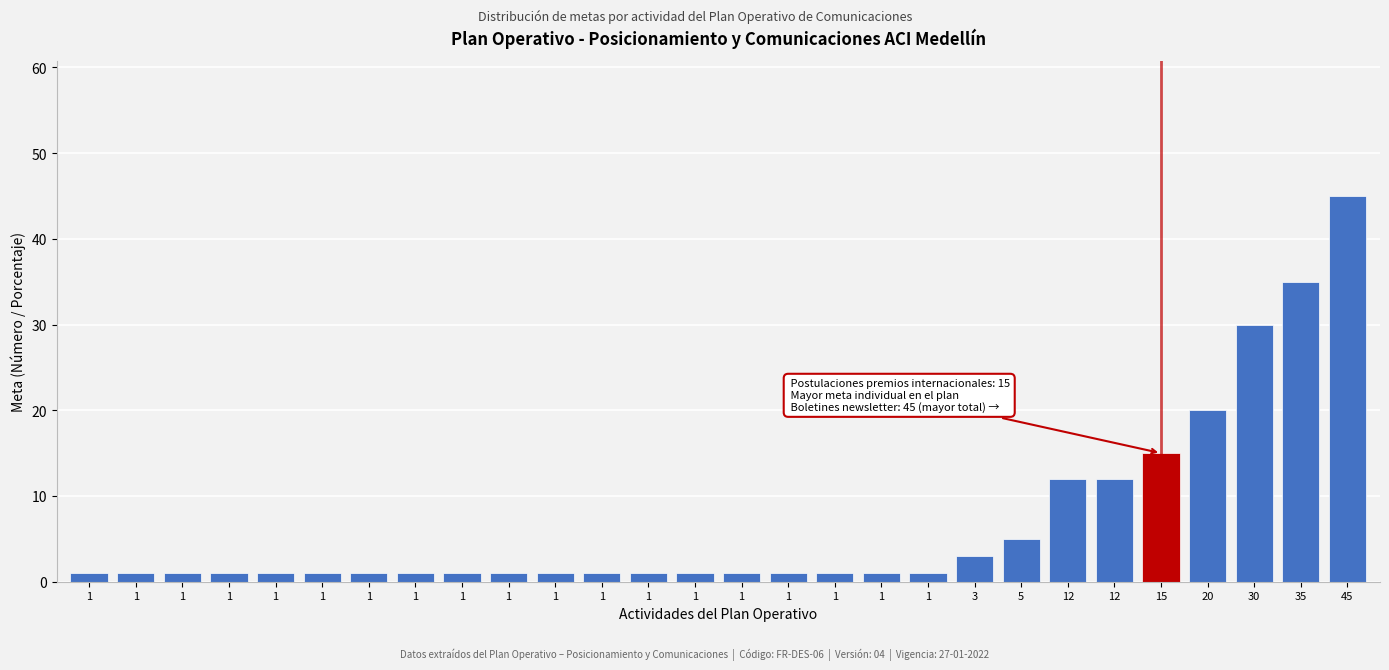

How many bars are there in total?

28